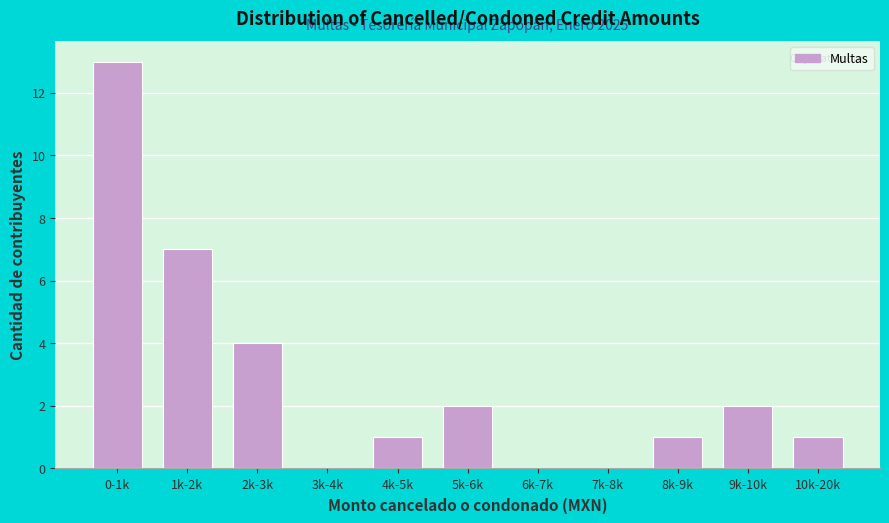

Reading right to left, what are all the values shown in this chart?

10k-20k=1	9k-10k=2	8k-9k=1	7k-8k=0	6k-7k=0	5k-6k=2	4k-5k=1	3k-4k=0	2k-3k=4	1k-2k=7	0-1k=13